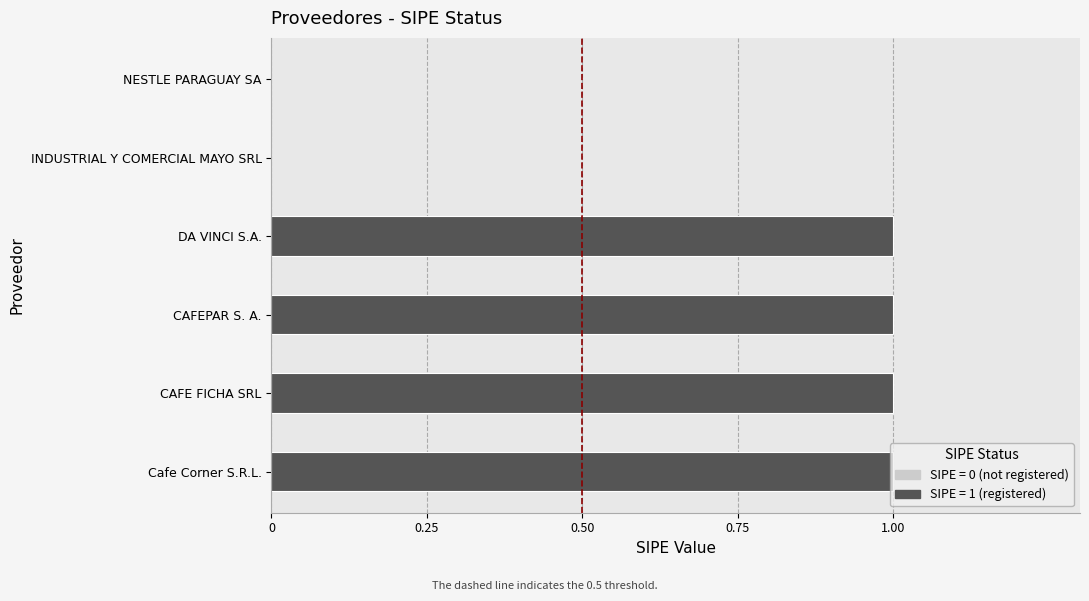

What is the change in value from CAFEPAR S. A. to NESTLE PARAGUAY SA?

-1